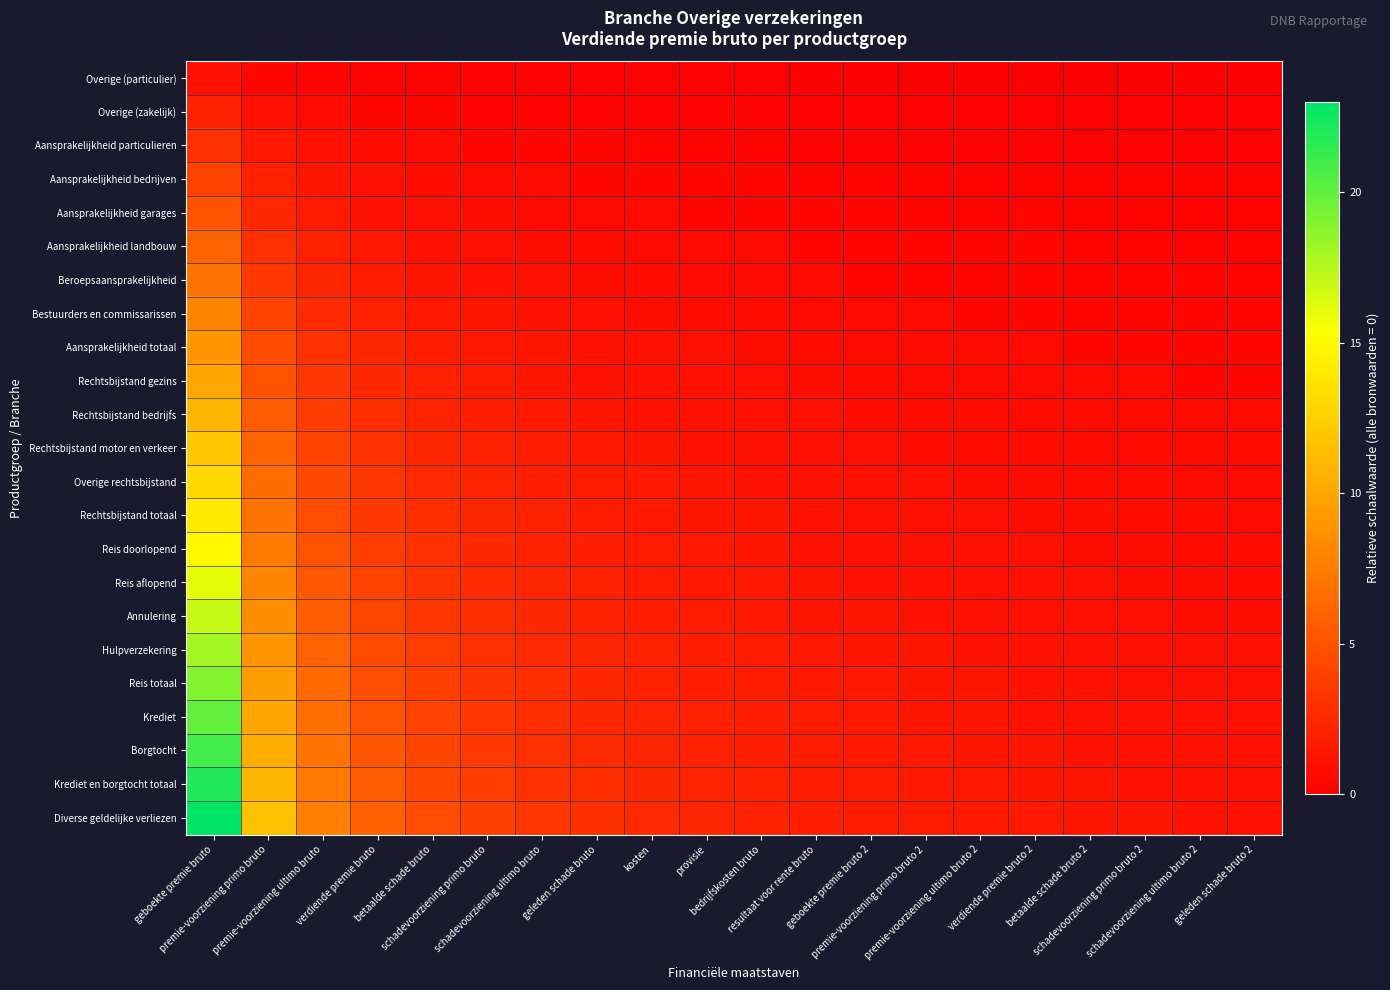

Rank the series by their maximum value, from highest to lowest.

Diverse geldelijke verliezen, Krediet en borgtocht totaal, Borgtocht, Krediet, Reis totaal, Hulpverzekering, Annulering, Reis aflopend, Reis doorlopend, Rechtsbijstand totaal, Overige rechtsbijstand, Rechtsbijstand motor en verkeer, Rechtsbijstand bedrijfs, Rechtsbijstand gezins, Aansprakelijkheid totaal, Bestuurders en commissarissen, Beroepsaansprakelijkheid, Aansprakelijkheid landbouw, Aansprakelijkheid garages, Aansprakelijkheid bedrijven, Aansprakelijkheid particulieren, Overige (zakelijk), Overige (particulier)